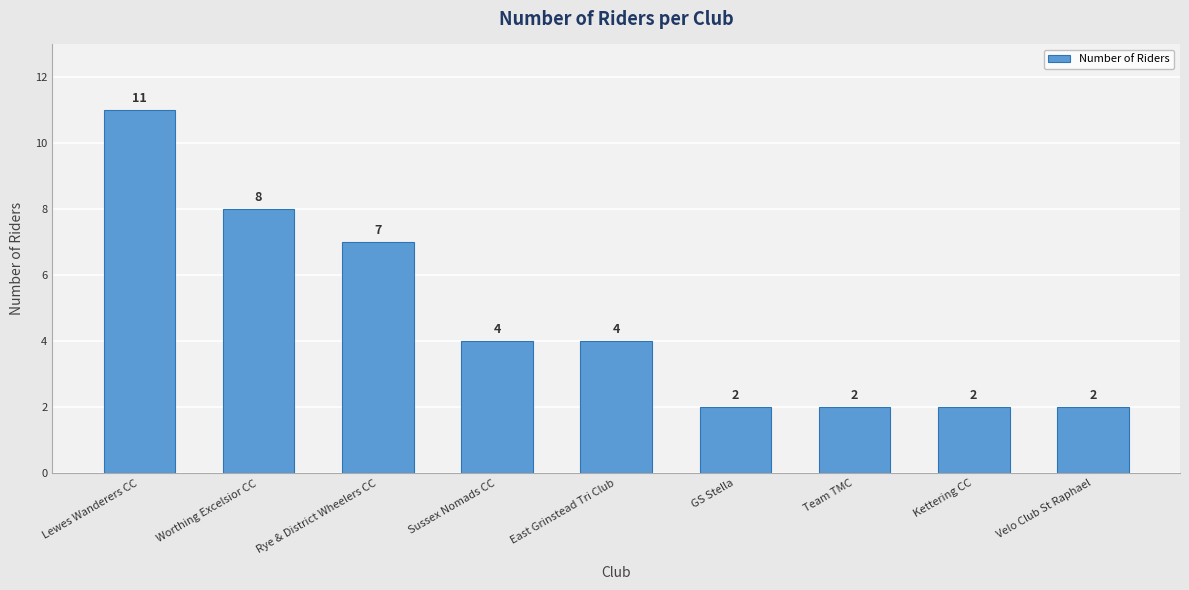

Reading left to right, transcribe all the data shown in this chart.

11	8	7	4	4	2	2	2	2